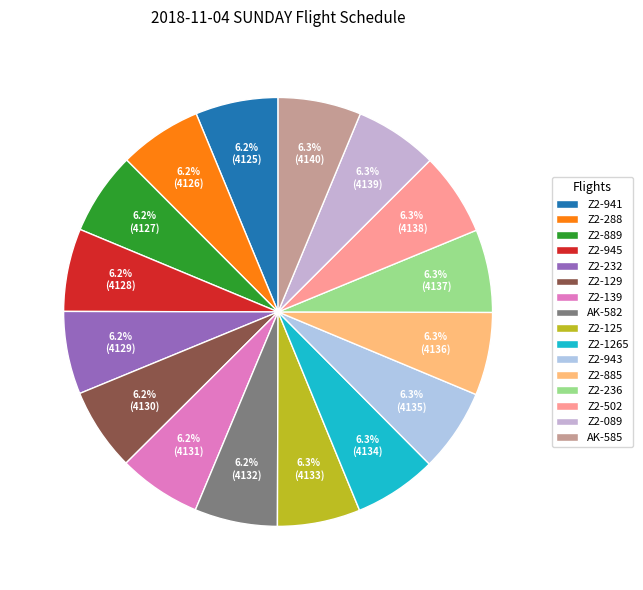

Which has a higher value, Z2-941 or Z2-502?

Z2-502